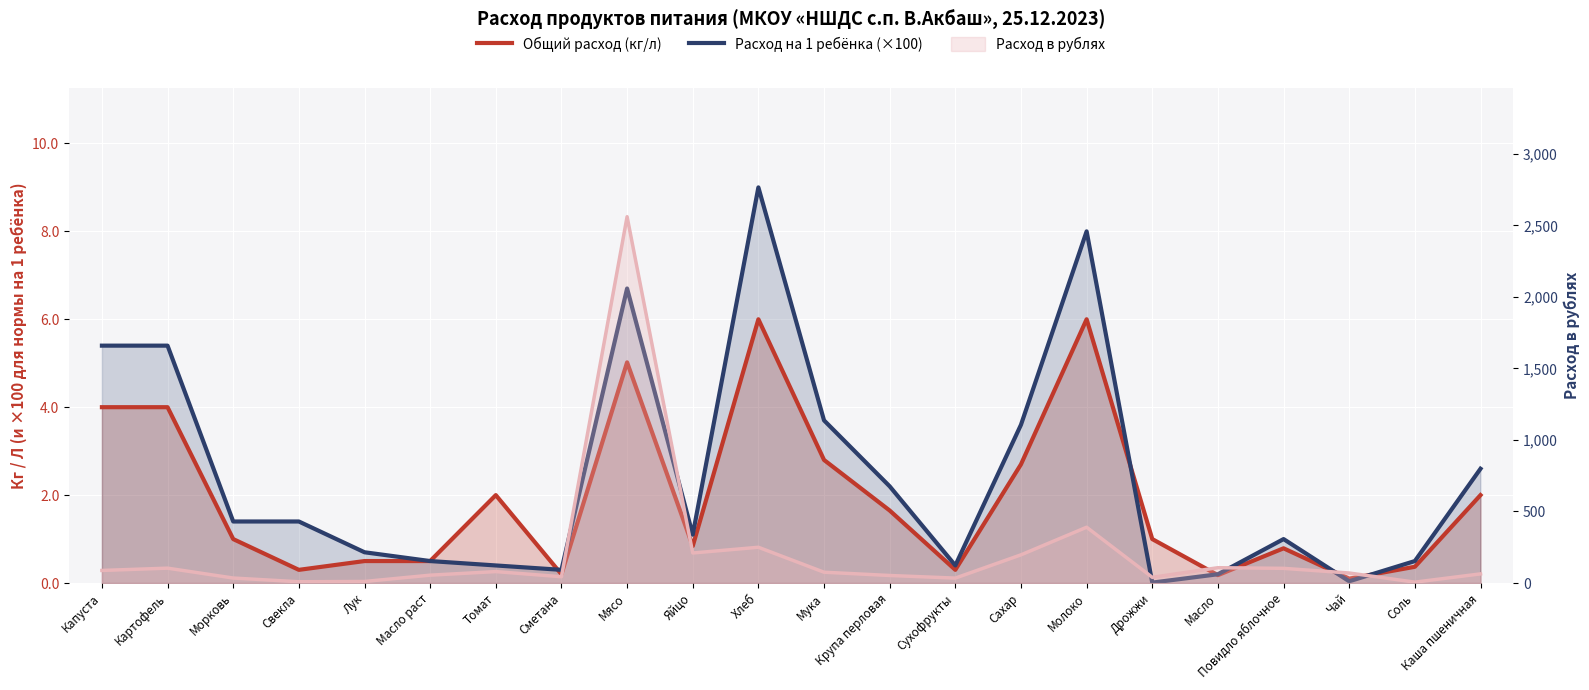

What value does the Общий расход (кг/л) series have at Мука?

2.8